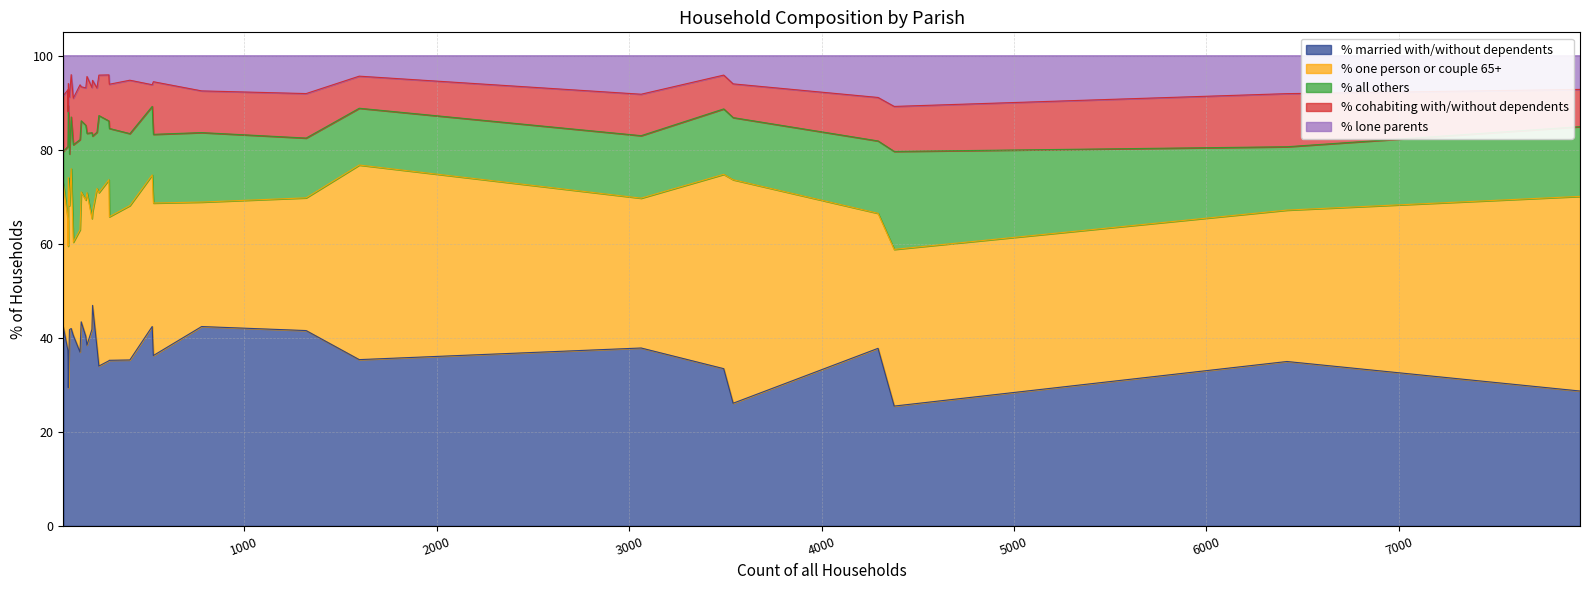

What is the lowest value of the % married with/without dependents series?

25.5